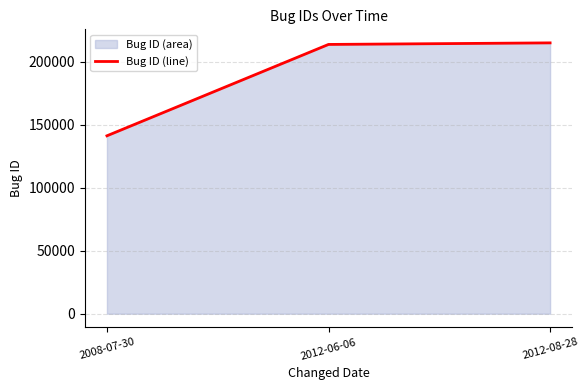

What is the change in value from 2008-07-30 to 2012-06-06?

+72494